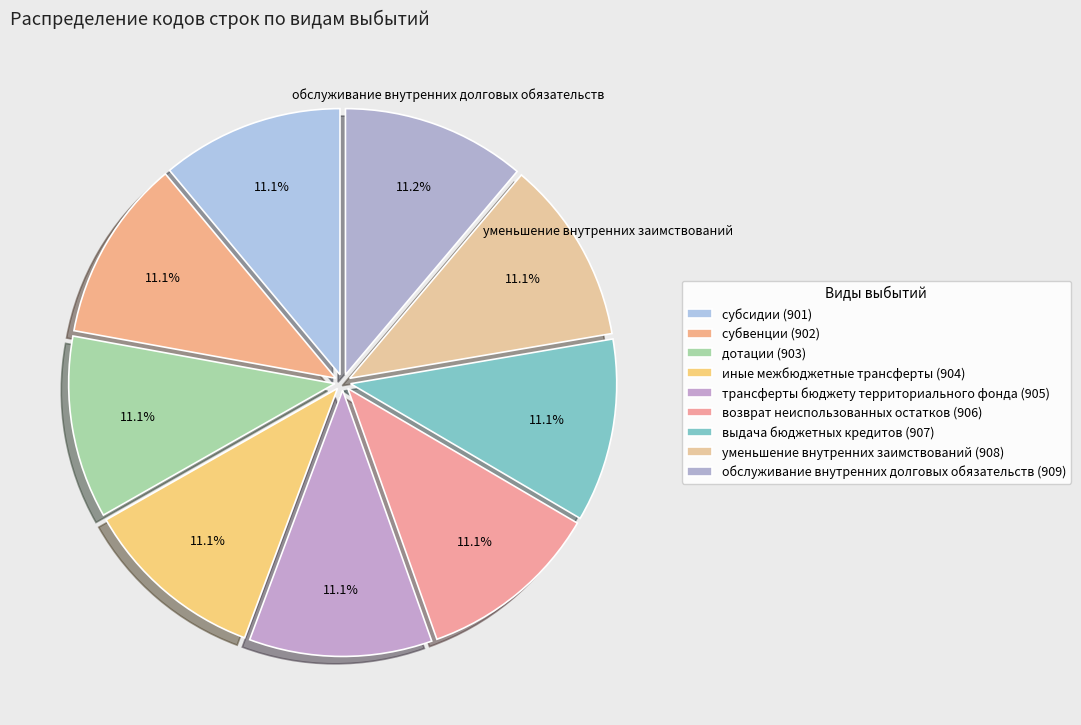

Count the number of slices in the pie.

9